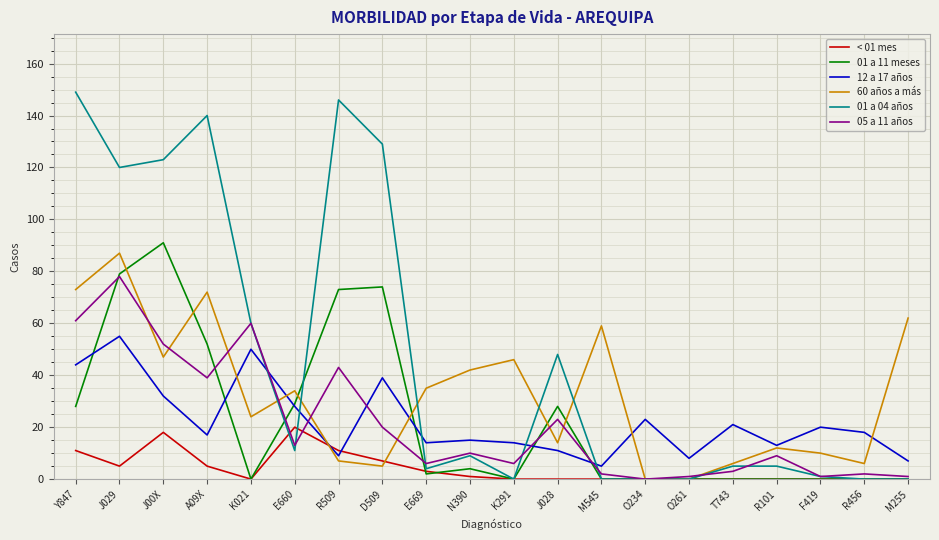

Reading left to right, what are all the values shown in this chart?

< 01 mes: Y847=11	J029=5	J00X=18	A09X=5	K021=0	E660=20	R509=11	D509=7	E669=3	N390=1	K291=0	J028=0	M545=0	O234=0	O261=0	T743=0	R101=0	F419=0	R456=0	M255=0
01 a 11 meses: Y847=28	J029=79	J00X=91	A09X=52	K021=0	E660=29	R509=73	D509=74	E669=2	N390=4	K291=0	J028=28	M545=0	O234=0	O261=0	T743=0	R101=0	F419=0	R456=0	M255=0
12 a 17 años: Y847=44	J029=55	J00X=32	A09X=17	K021=50	E660=28	R509=9	D509=39	E669=14	N390=15	K291=14	J028=11	M545=5	O234=23	O261=8	T743=21	R101=13	F419=20	R456=18	M255=7
60 años a más: Y847=73	J029=87	J00X=47	A09X=72	K021=24	E660=34	R509=7	D509=5	E669=35	N390=42	K291=46	J028=14	M545=59	O234=0	O261=0	T743=6	R101=12	F419=10	R456=6	M255=62
01 a 04 años: Y847=149	J029=120	J00X=123	A09X=140	K021=60	E660=11	R509=146	D509=129	E669=4	N390=9	K291=0	J028=48	M545=0	O234=0	O261=0	T743=5	R101=5	F419=1	R456=0	M255=0
05 a 11 años: Y847=61	J029=78	J00X=52	A09X=39	K021=60	E660=13	R509=43	D509=20	E669=6	N390=10	K291=6	J028=23	M545=2	O234=0	O261=1	T743=3	R101=9	F419=1	R456=2	M255=1